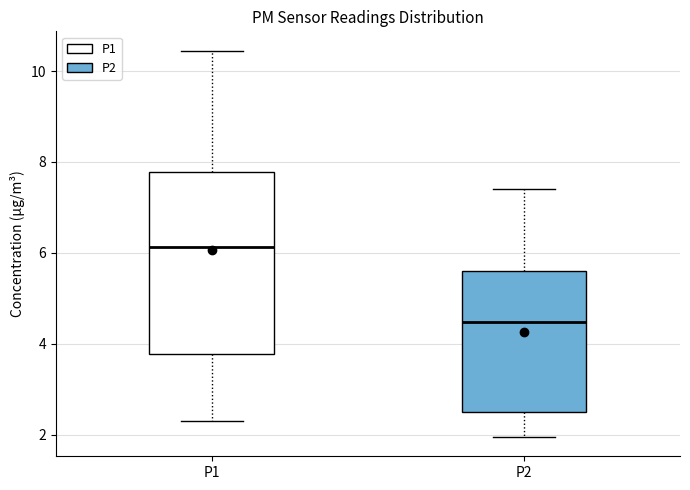

Where does the median line of the box for P2 sit on the y-axis? The values are not printed on the chart, so give them approximately, as read against the axis.

4.4